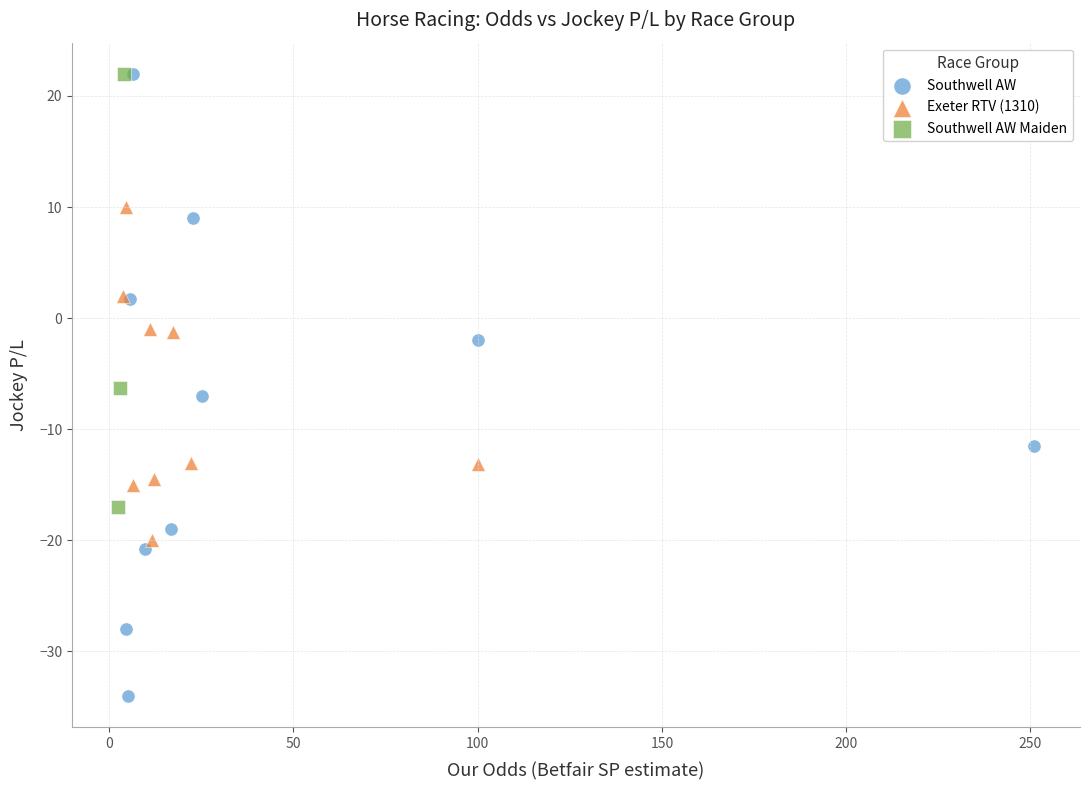

Which series contains the lowest Y value?

Southwell AW